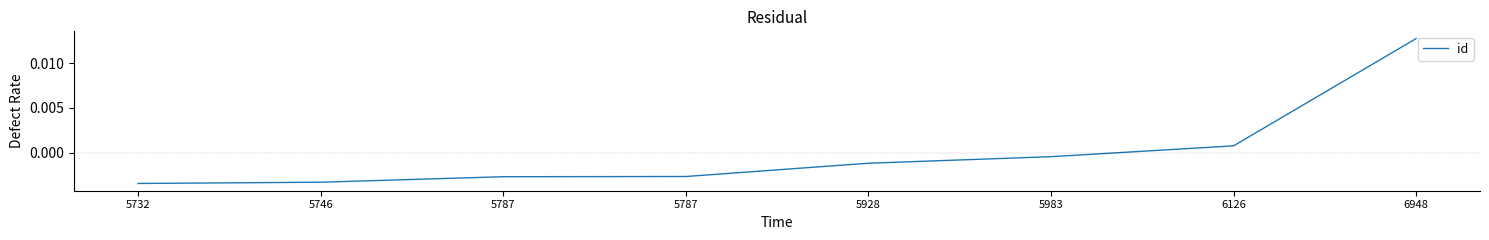

Count the number of data series in this chart.

1